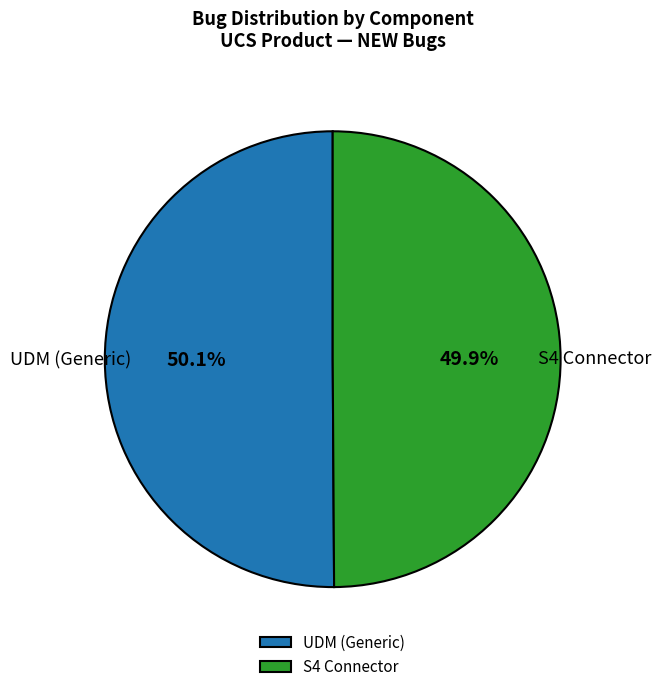

What is the ratio of the value at UDM (Generic) to the value at S4 Connector?

1.0